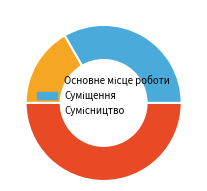

To the nearest percent, what is the combined percentage of Основне місце роботи and Сумісництво?

67%